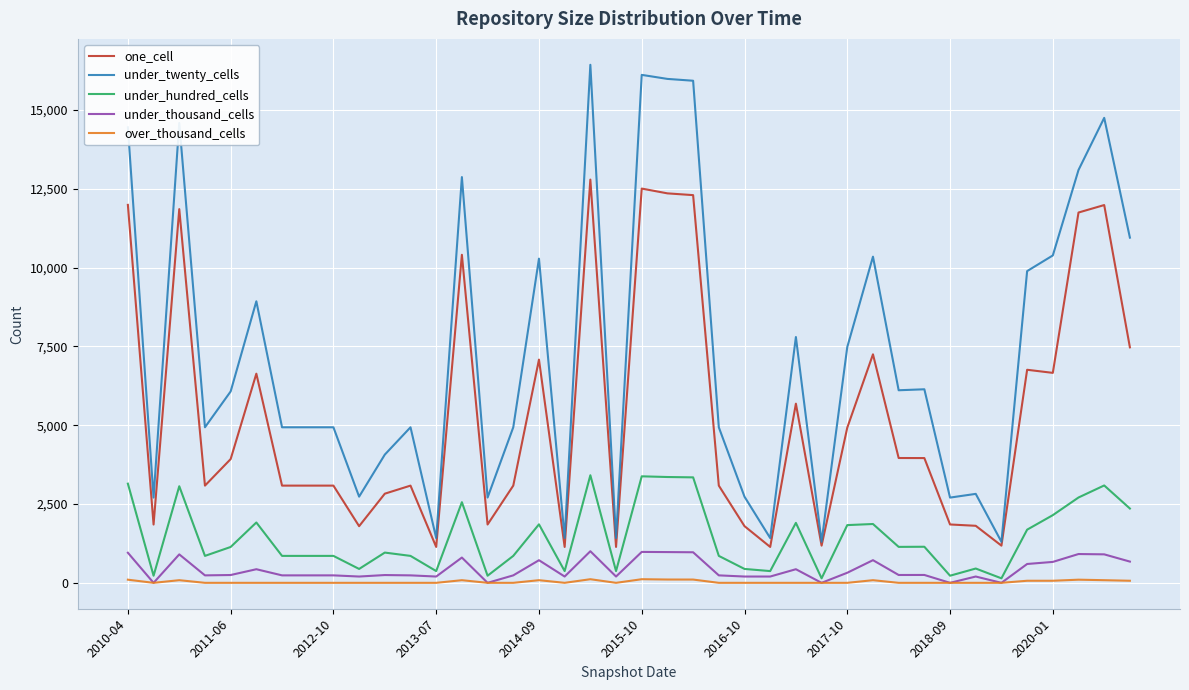

What is the maximum value shown in the chart?

16439